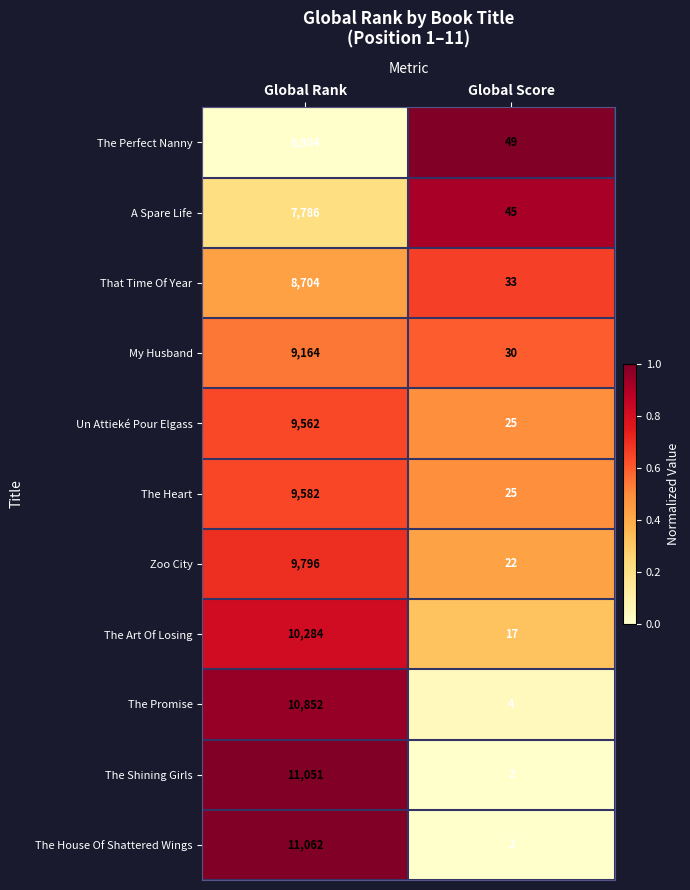

Reading left to right, list all the values displayed in this chart.

The Perfect Nanny: 6904	49
A Spare Life: 7786	45
That Time Of Year: 8704	33
My Husband: 9164	30
Un Attieké Pour Elgass: 9562	25
The Heart: 9582	25
Zoo City: 9796	22
The Art Of Losing: 10284	17
The Promise: 10852	4
The Shining Girls: 11051	2
The House Of Shattered Wings: 11062	2